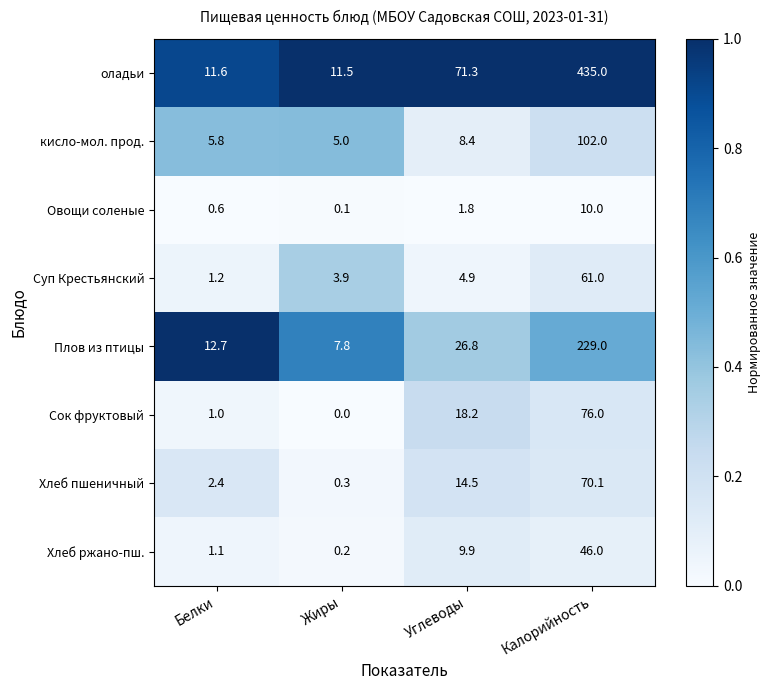

How many distinct data groups are displayed?

8